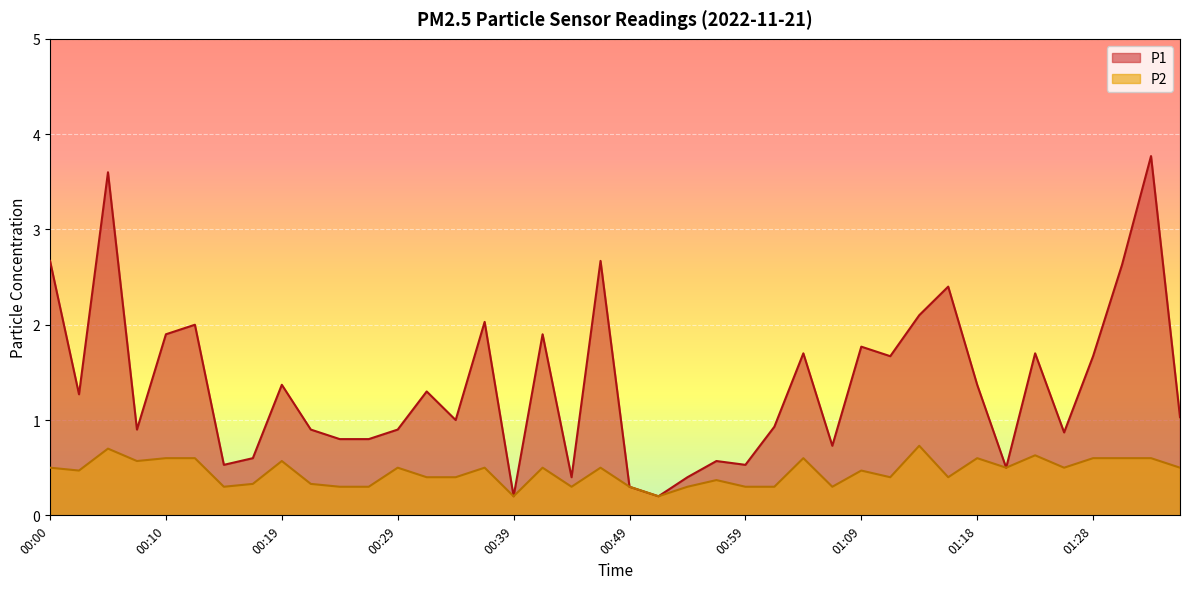

True or false: P2 and P1 intersect in this chart.

False